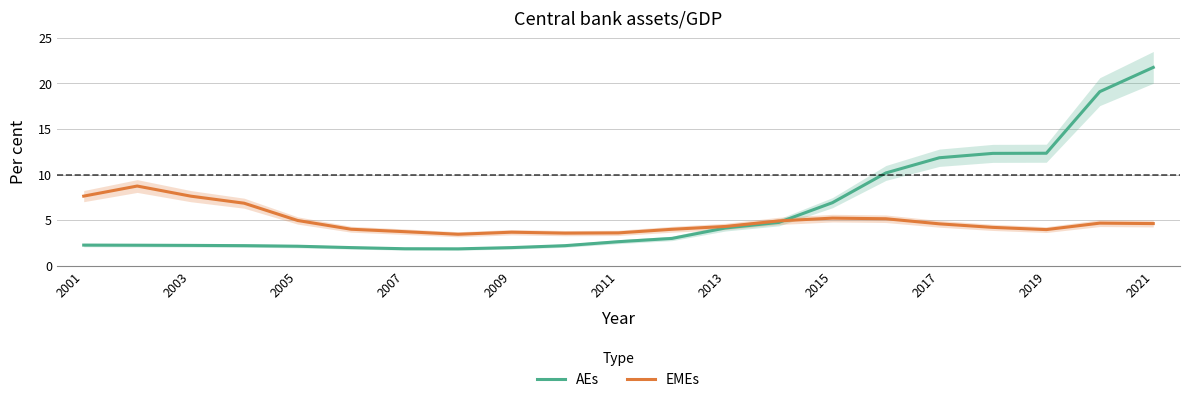

What is the lowest value of the AEs series?

1.9